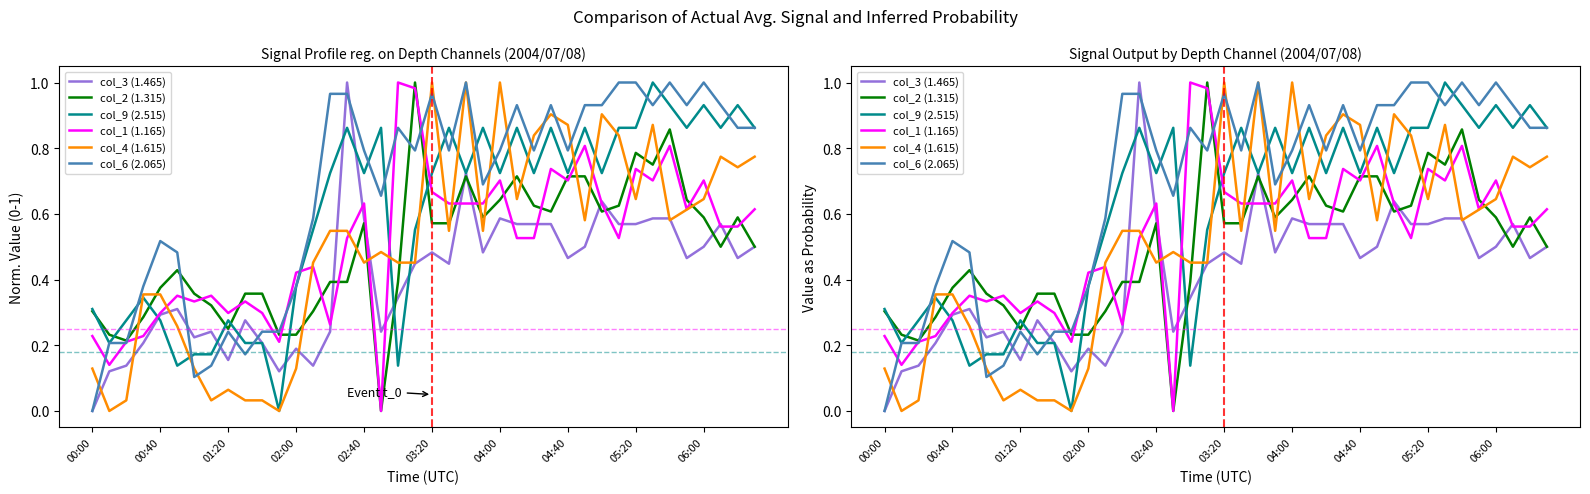

Does the chart have visible grid lines?

No